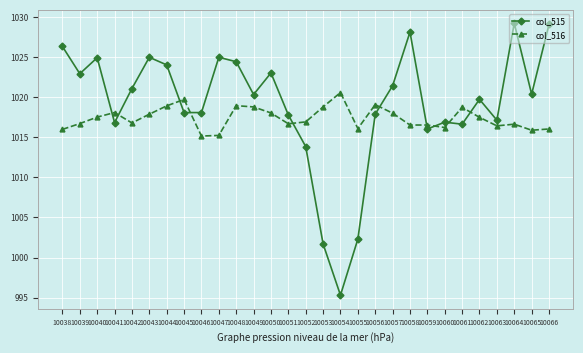

What is the sum of all col_515 values?

29554.0